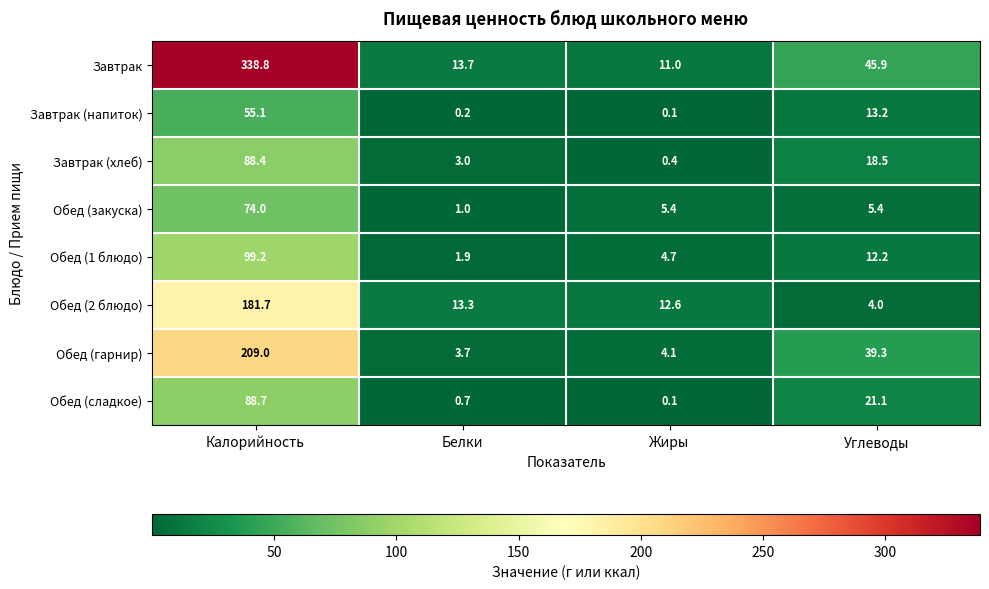

True or false: Обед (2 блюдо) has a value of 13.3 at Белки.

True